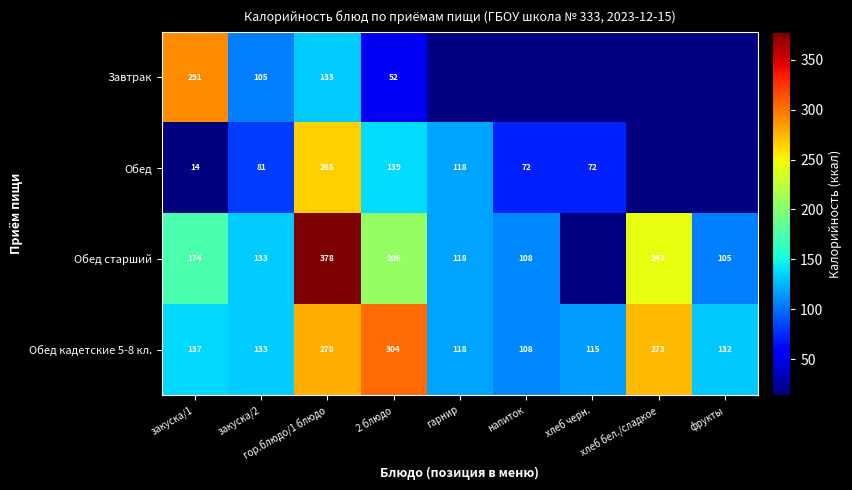

Read the Обед кадетские 5-8 кл. value at напиток, to the nearest 50.

100